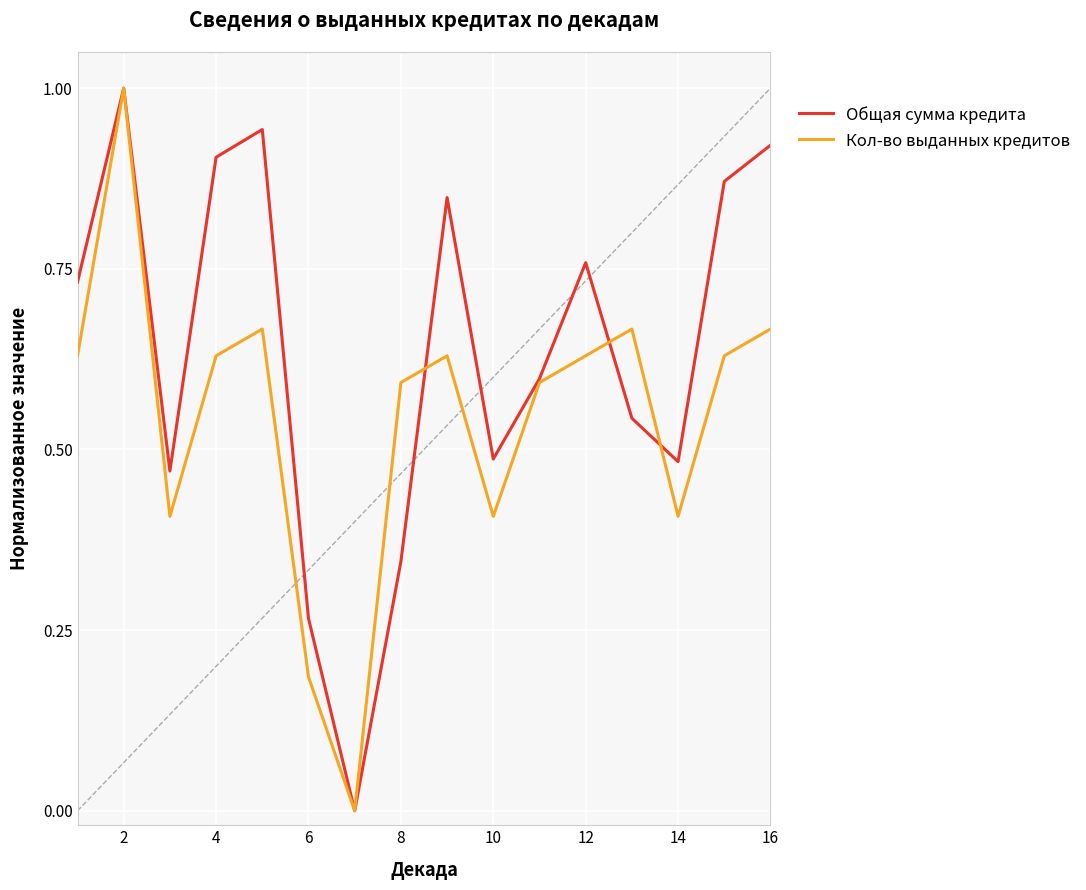

Rank the series by their average value, from highest to lowest.

Общая сумма кредита, Кол-во выданных кредитов